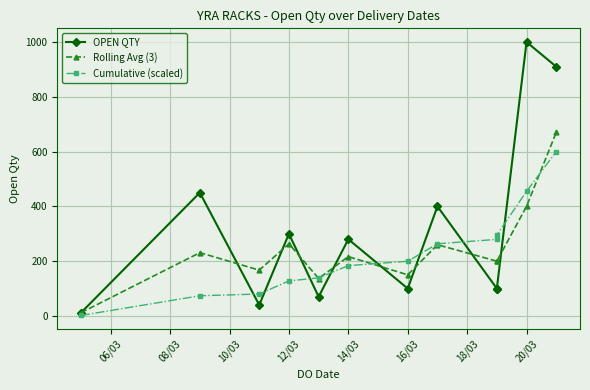

Is it true that OPEN QTY equals 429.2 at 14/03?

False